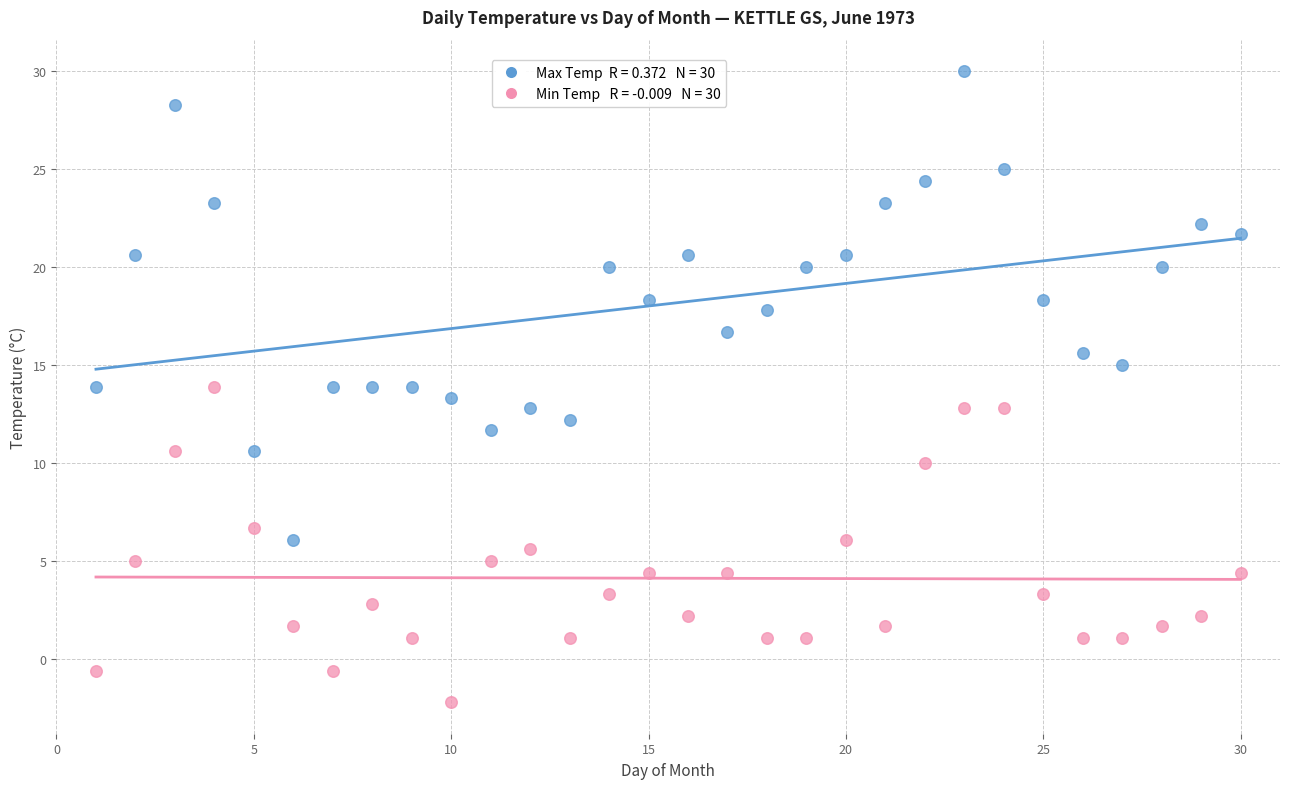

Across all data points, what is the range of Y values (max minus min)?

32.2